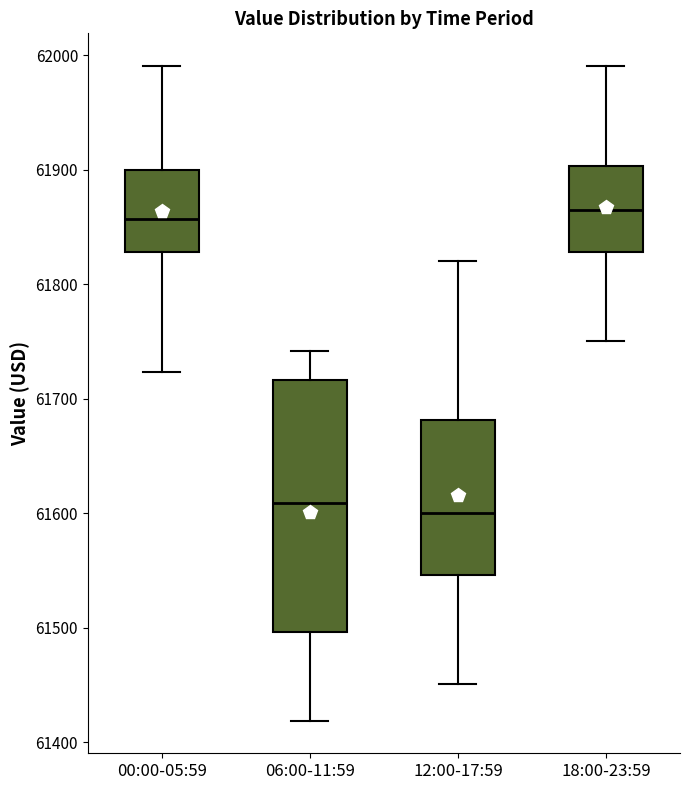

Where is the upper edge of the box for 00:00-05:59 on the y-axis? The values are not printed on the chart, so give them approximately, as read against the axis.

61900